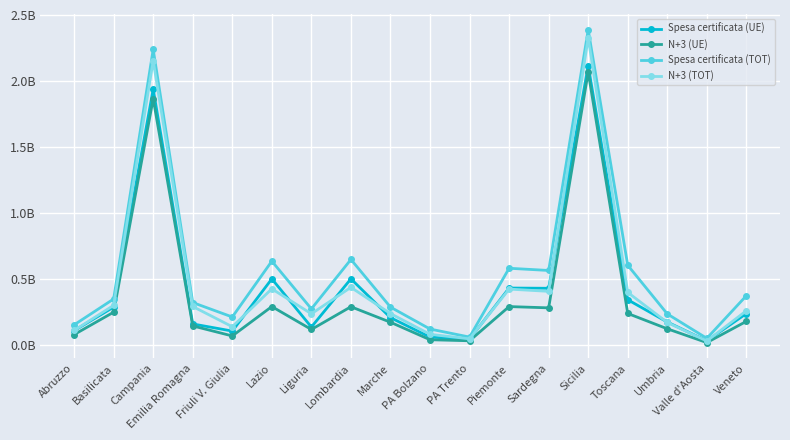

What is the spread (max minus min) of values at PA Bolzano?

0.1